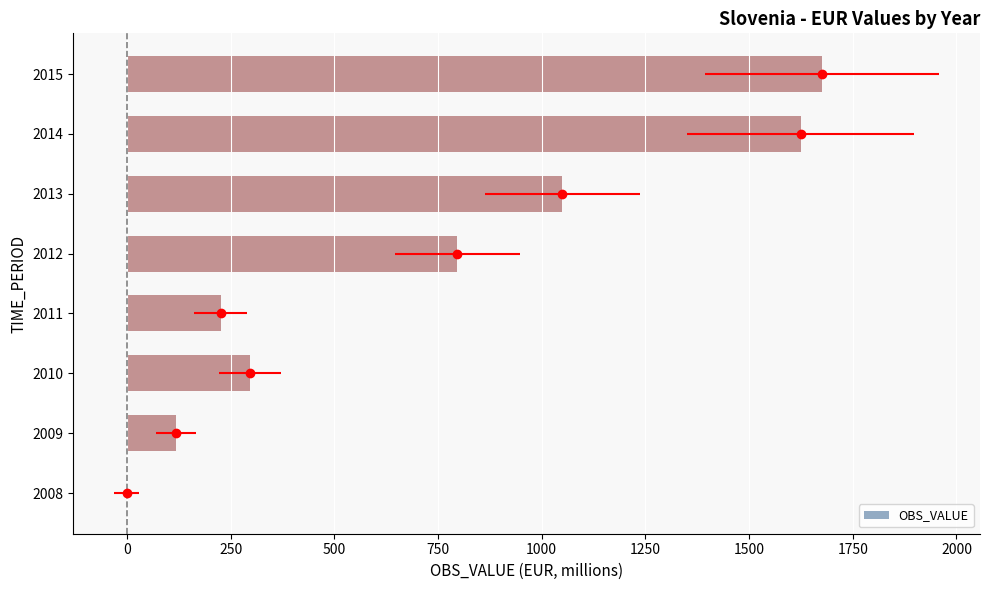

Reading right to left, extract all data points from this chart.

1676	1624	1050	797	226	297	119	0